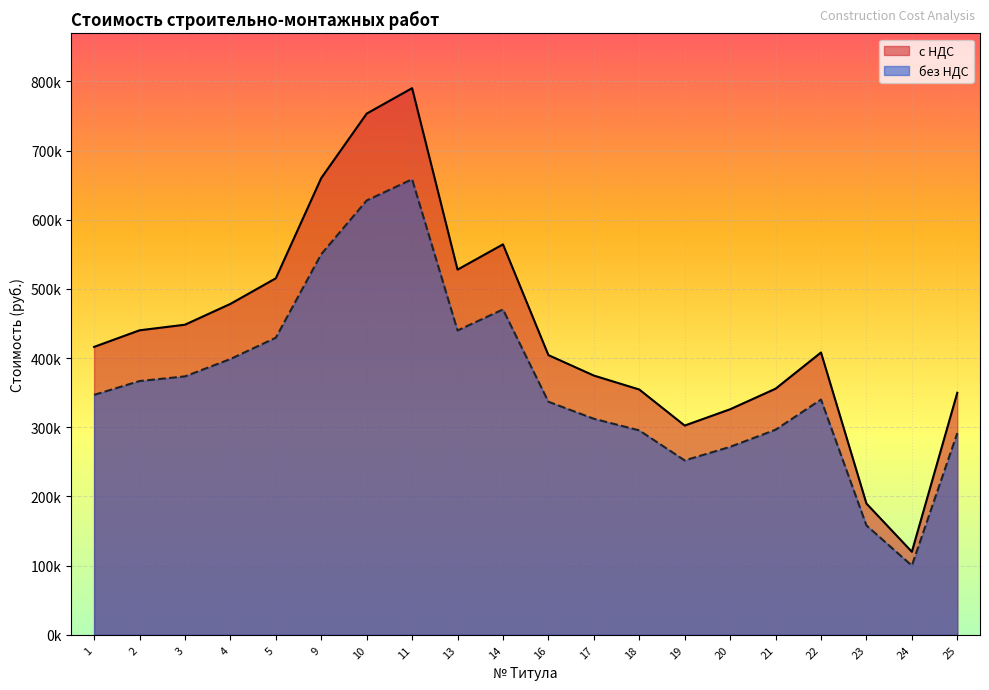

What are all the series names shown in the legend?

с НДС, без НДС